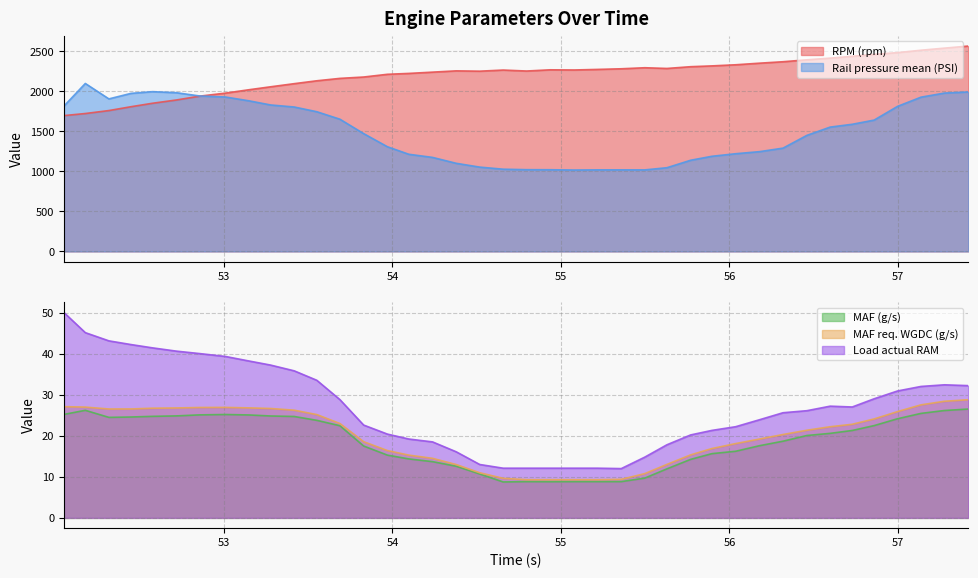

How many data points in MAF req. WGDC (g/s) are less than 22?

20